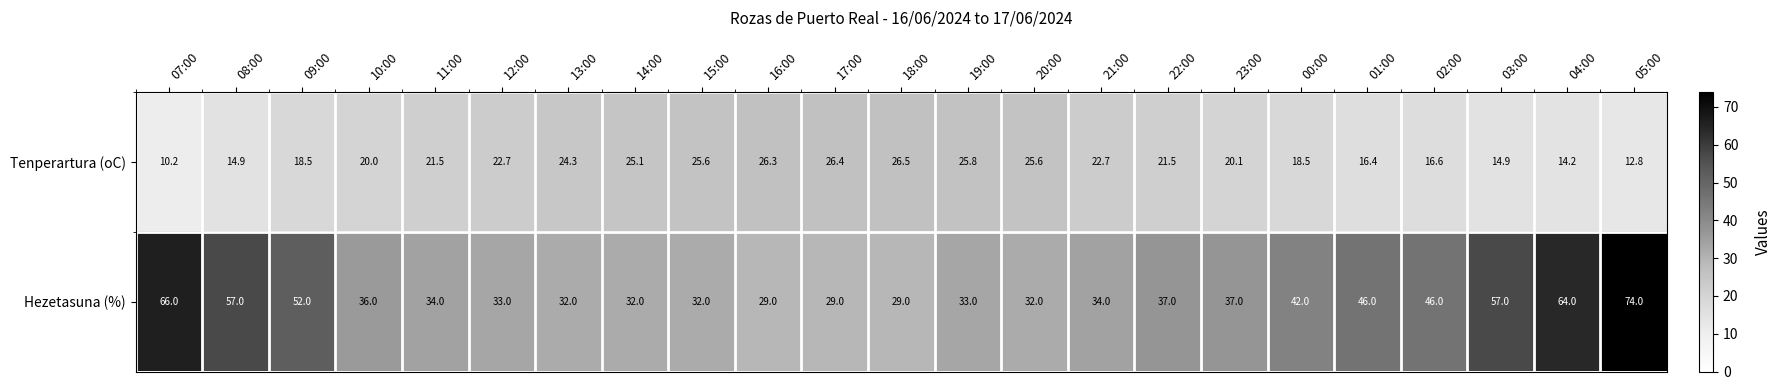

Which series has the largest total across all categories?

Hezetasuna (%)